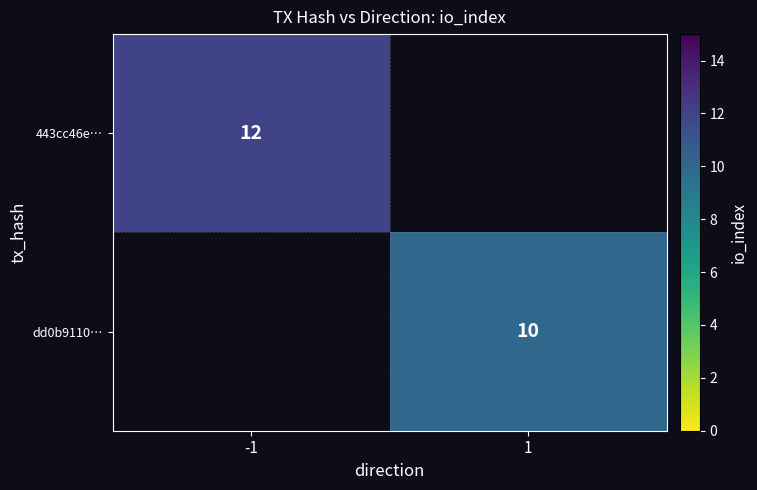

The value of 443cc46e… at -1 is 12. True or false?

True